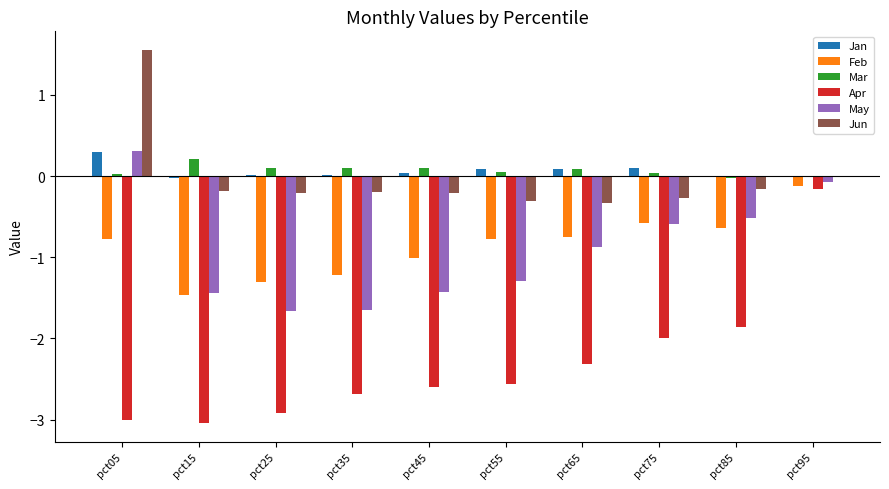

Which series has the widest spread of values?

Apr